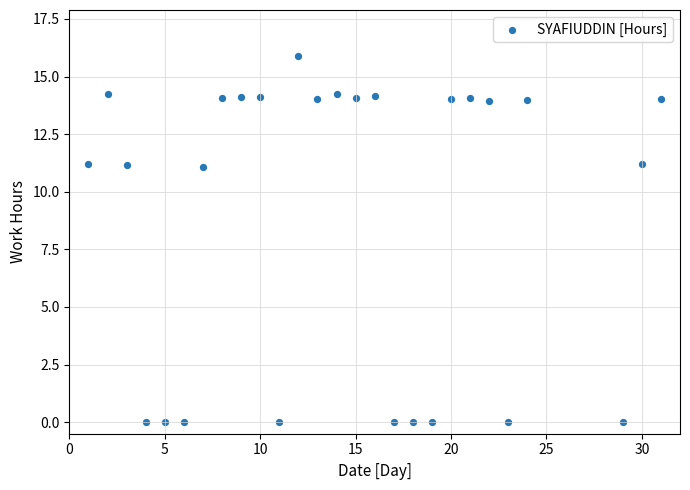

What is the range of X values (max minus min)?

30.0